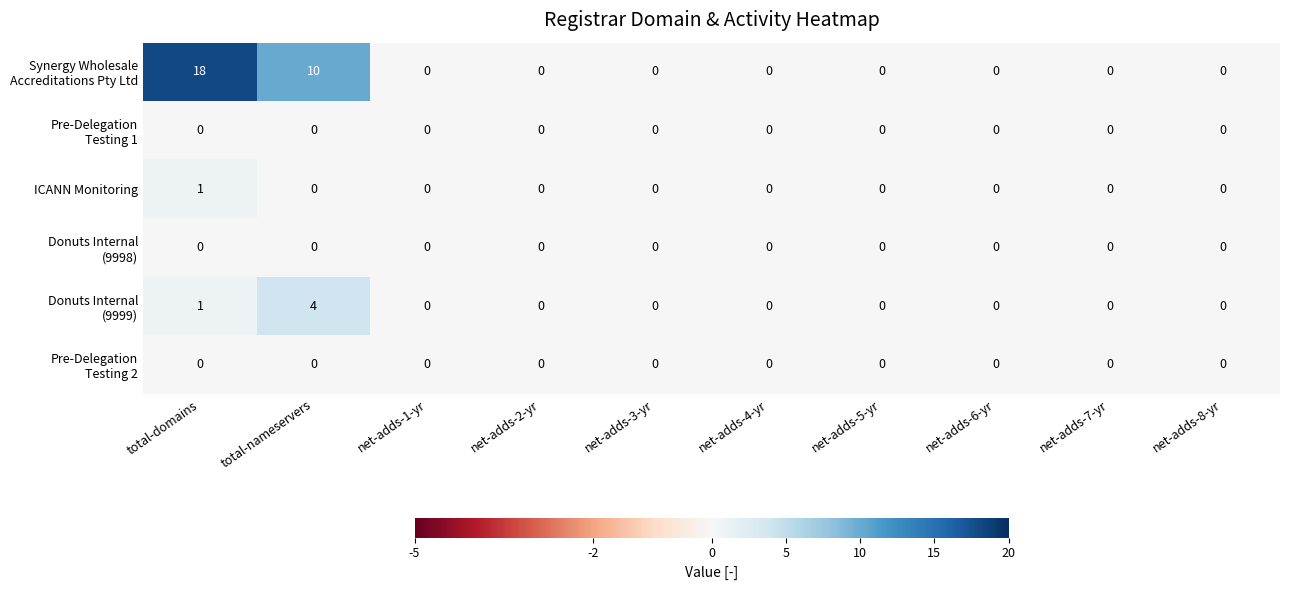

At which category is the sum across all series the highest?

total-domains